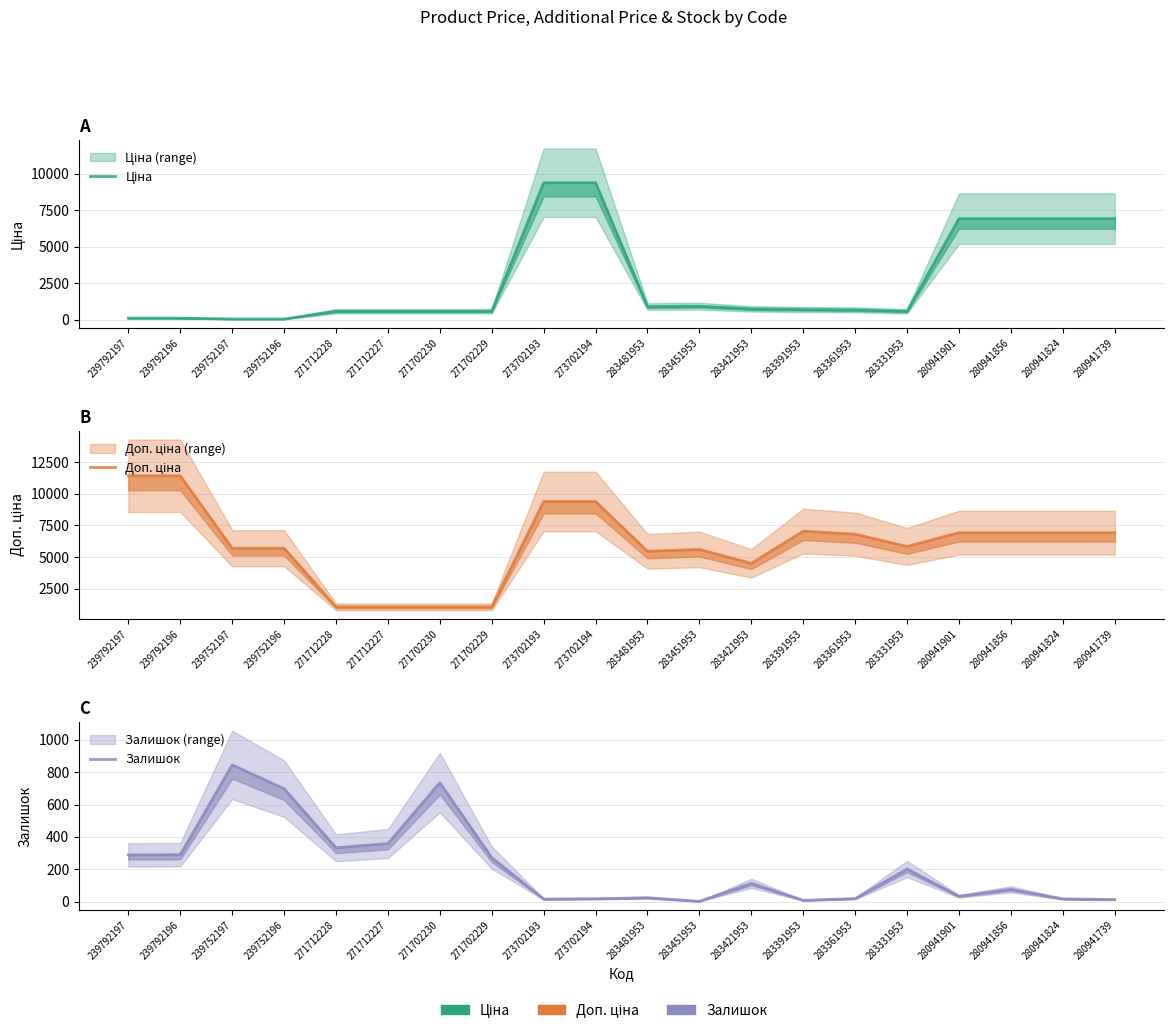

Is this an area chart (filled region under the line)?

No